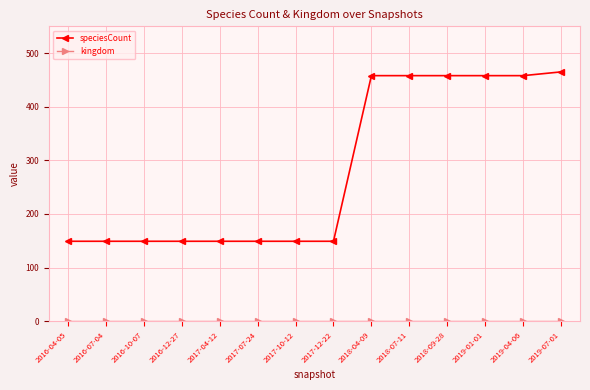

What is the label of the 14th point from the left?

2019-07-01